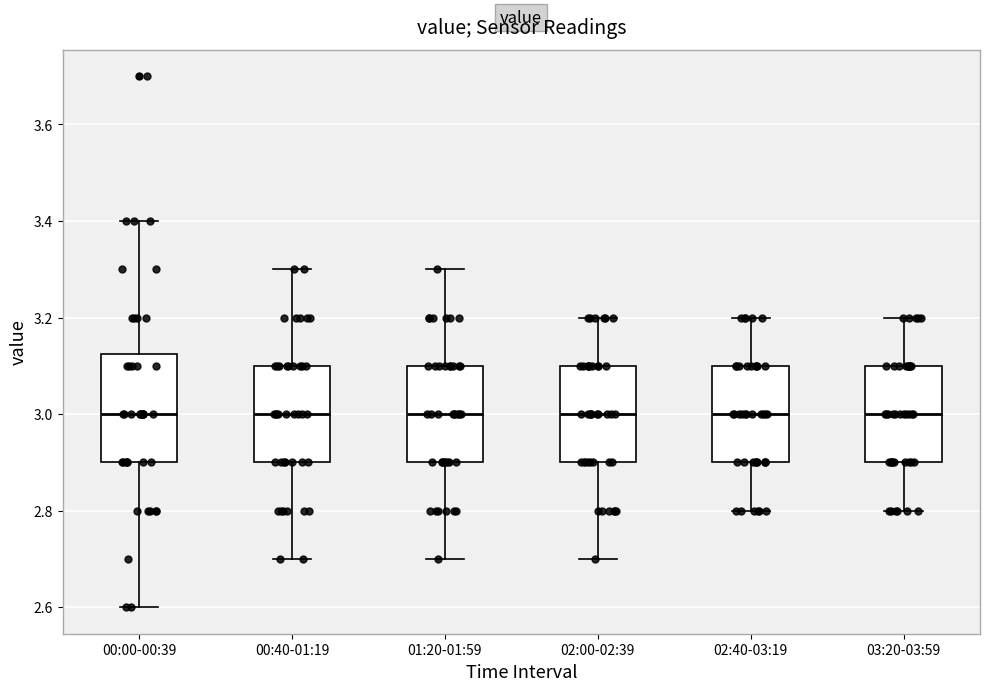

Reading left to right, transcribe this box plot: for each box, give where its median line is, the range the box spans, and where its two whiskers end, as read against the y-axis. The values are not printed on the chart, so give them approximately, as read against the axis.

00:00-00:39: median 3.00, box 2.90 to 3.12, whiskers 2.60 to 3.40
00:40-01:19: median 3.00, box 2.90 to 3.10, whiskers 2.70 to 3.30
01:20-01:59: median 3.00, box 2.90 to 3.10, whiskers 2.70 to 3.30
02:00-02:39: median 3.00, box 2.90 to 3.10, whiskers 2.70 to 3.20
02:40-03:19: median 3.00, box 2.90 to 3.10, whiskers 2.80 to 3.20
03:20-03:59: median 3.00, box 2.90 to 3.10, whiskers 2.80 to 3.20